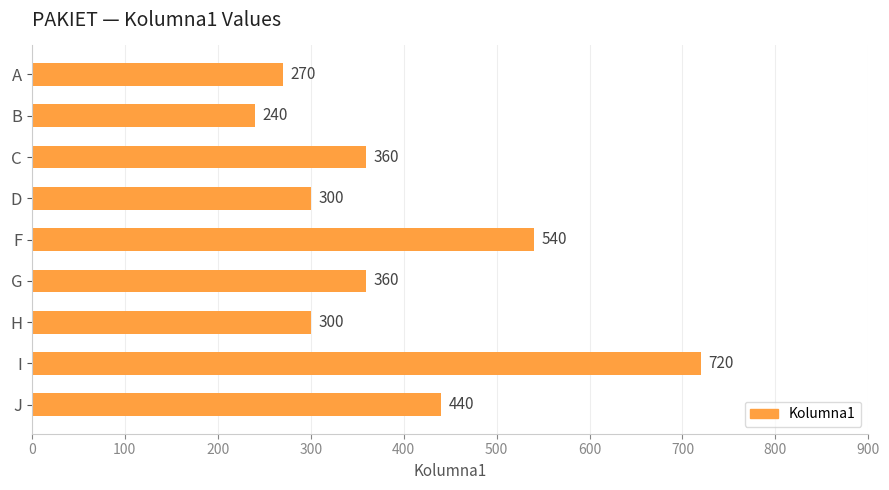

Are the bars horizontal?

Yes